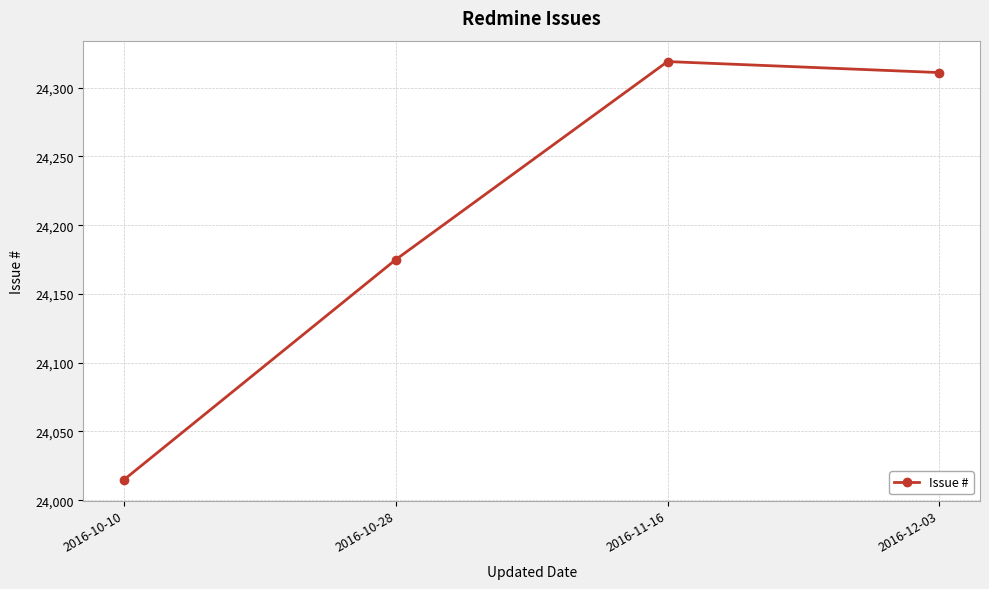

List the labels in order of value, smallest first.

2016-10-10, 2016-10-28, 2016-12-03, 2016-11-16